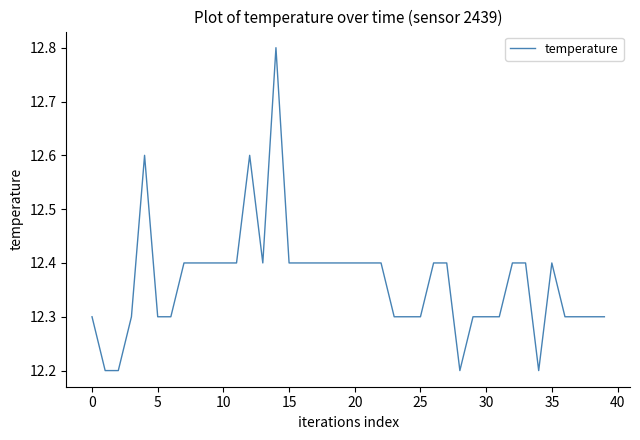

What is the greatest value displayed?

12.8